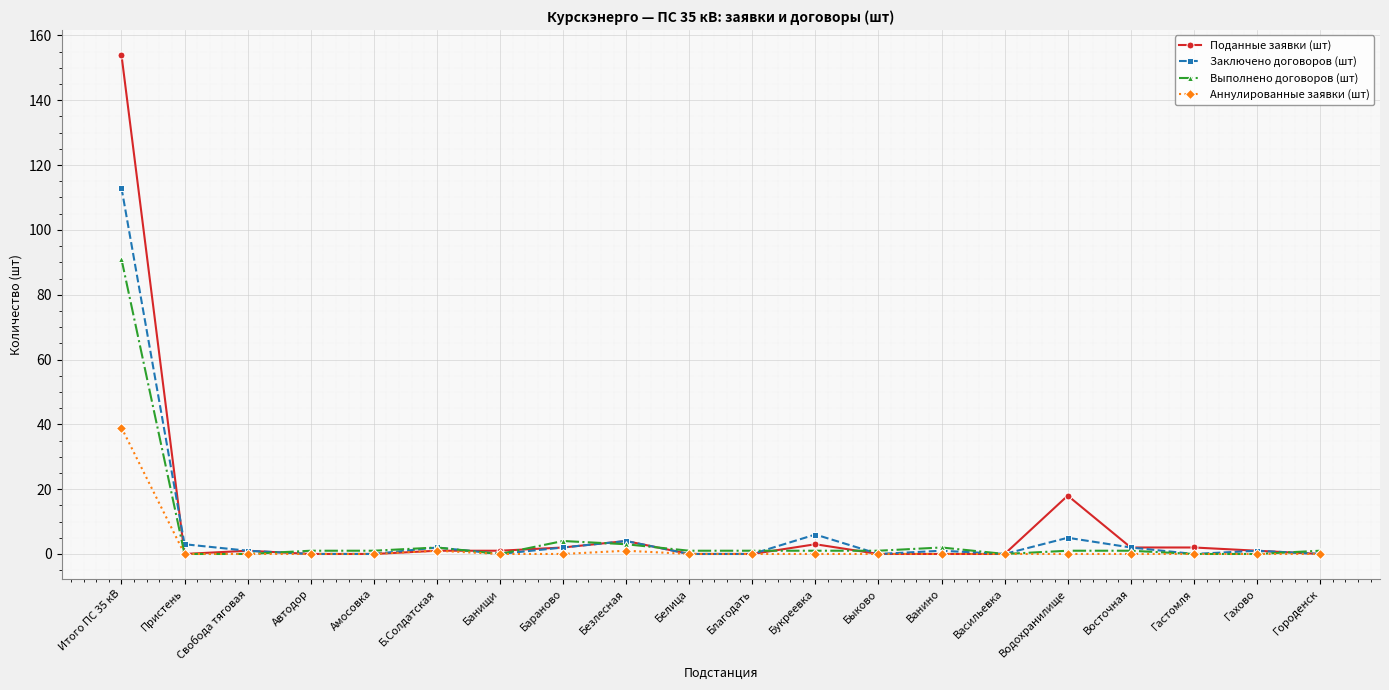

At which label does Поданные заявки (шт) reach its peak?

Итого ПС 35 кВ